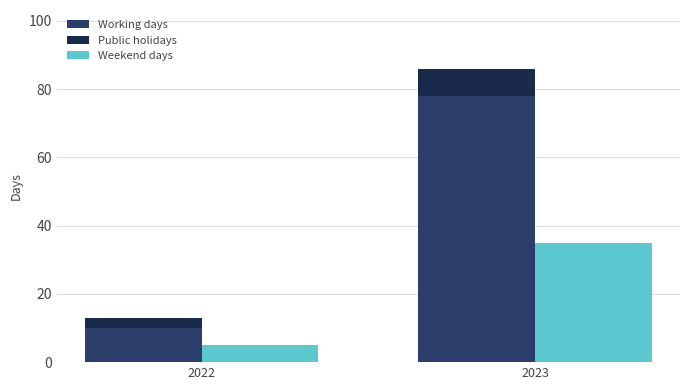

Which series has the largest range (max minus min)?

Working days